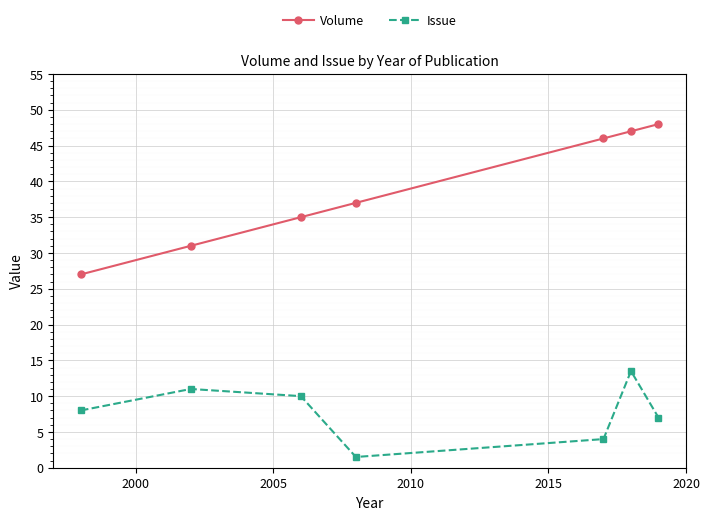

Reading left to right, extract all data points from this chart.

Volume: 27.0	31.0	35.0	37.0	46.0	47.0	48.0
Issue: 8.0	11.0	10.0	1.5	4.0	13.5	7.0